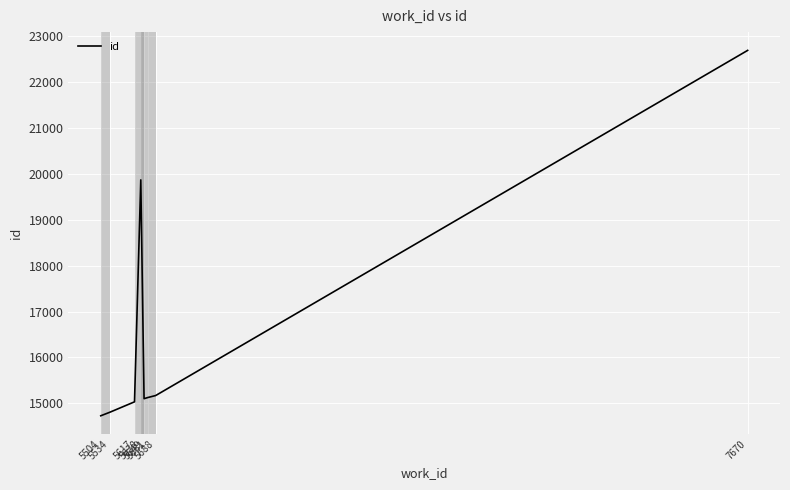

What is the difference between the maximum and second lowest values?

7893